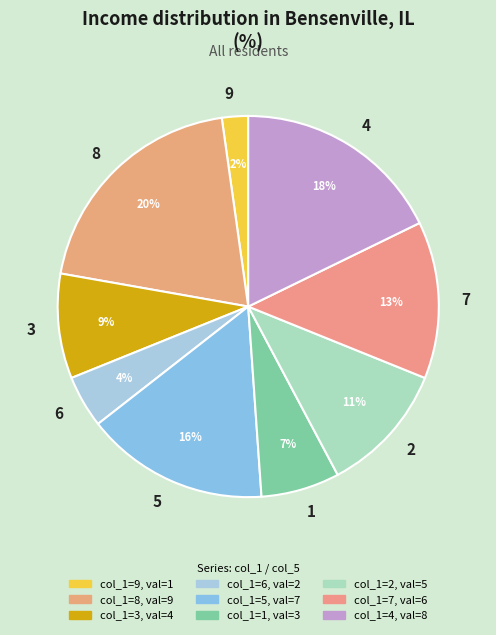

Which category has the biggest portion of the pie?

8